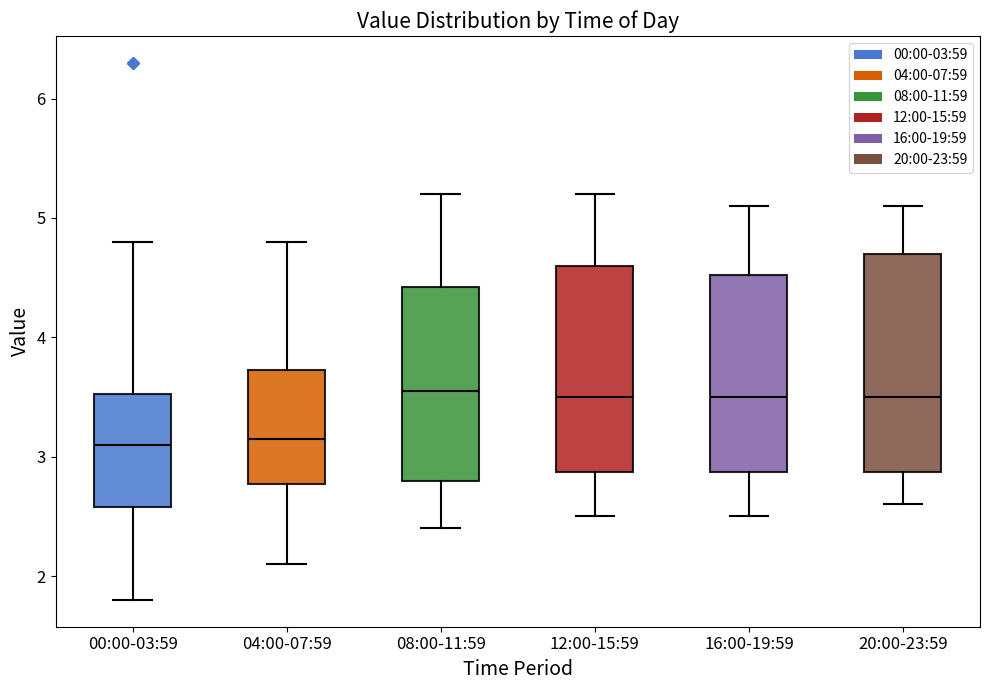

Which box is the tallest, from its lower edge to its upper edge?

20:00-23:59